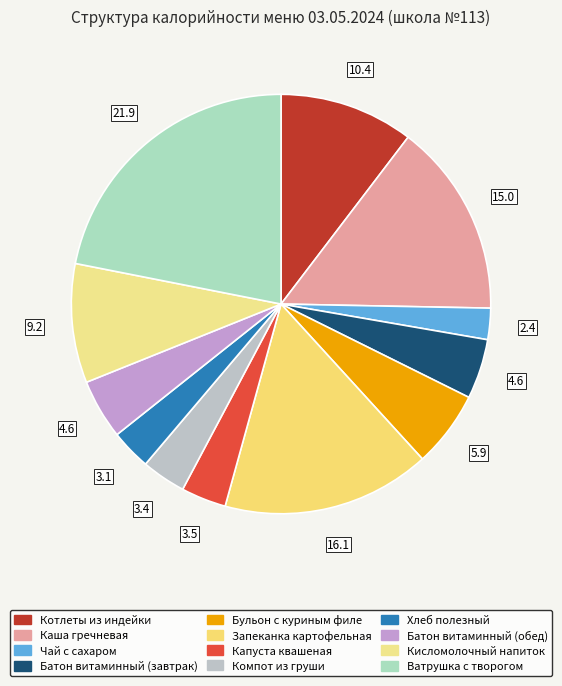

Is it true that Батон витаминный (завтрак) is 5% of the pie?

True